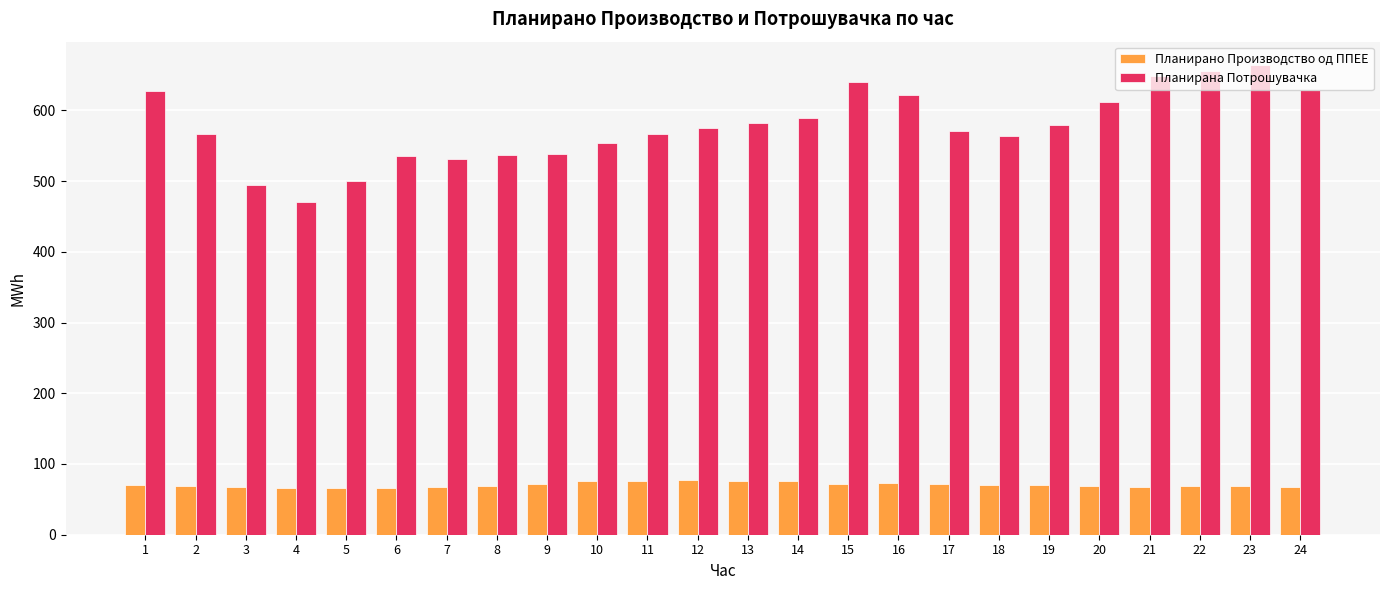

Between 12 and 23, which series saw the biggest shift?

Планирана Потрошувачка